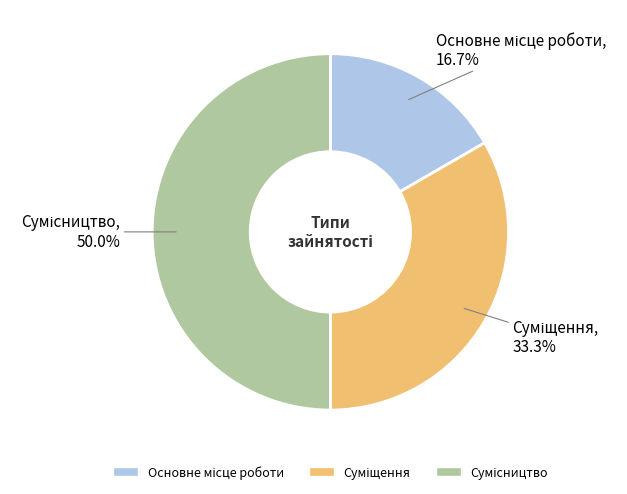

Combined, what portion of the pie is Суміщення and Сумісництво?

83.3%